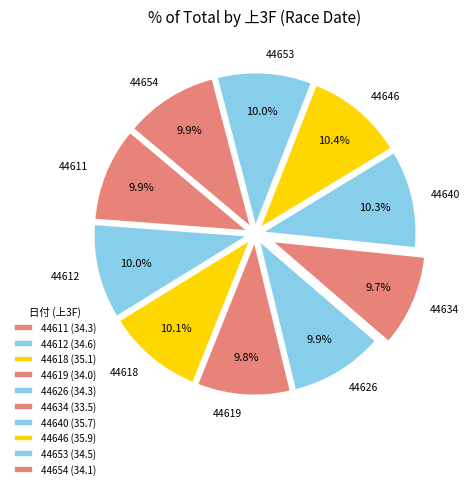

Between 44634 and 44640, which is larger?

44640